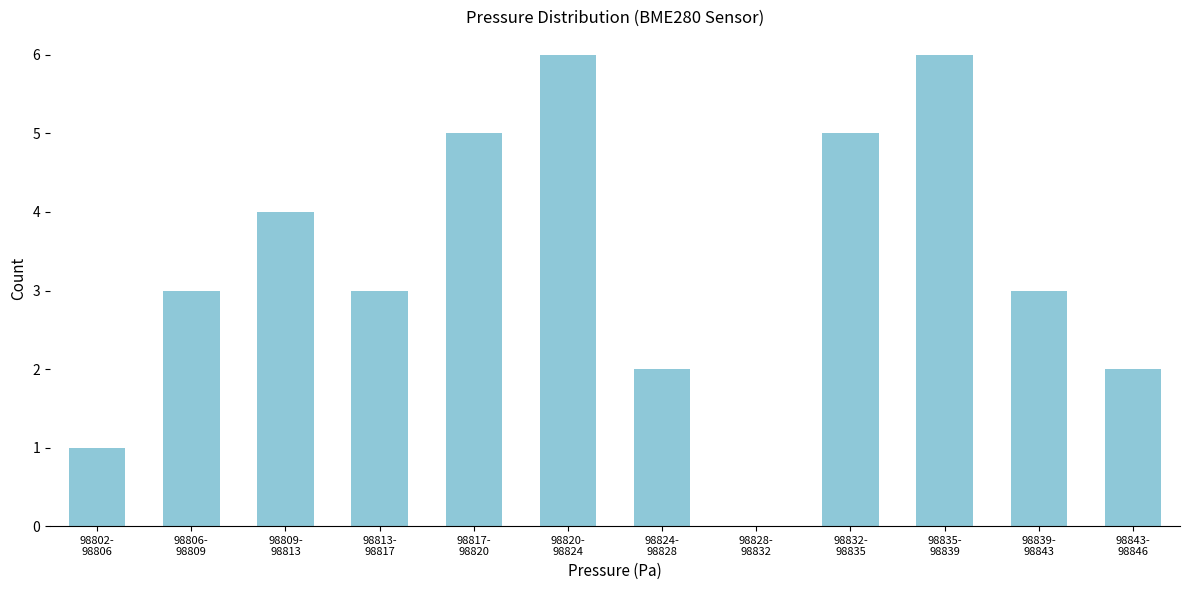

What is the sum of all values?

40